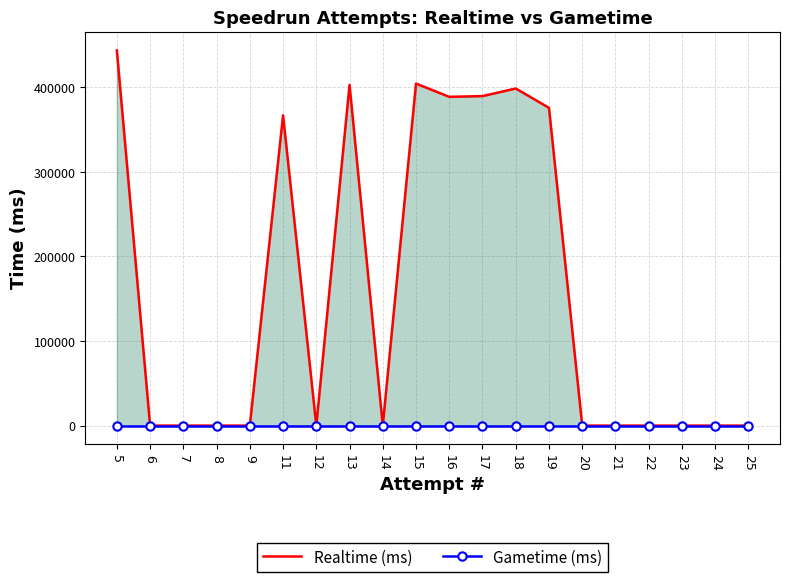

True or false: Gametime (ms) has a value of 0 at 25.

True